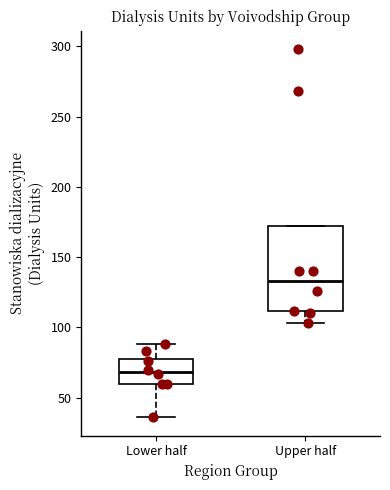

Which box's median line is the lowest?

Lower half